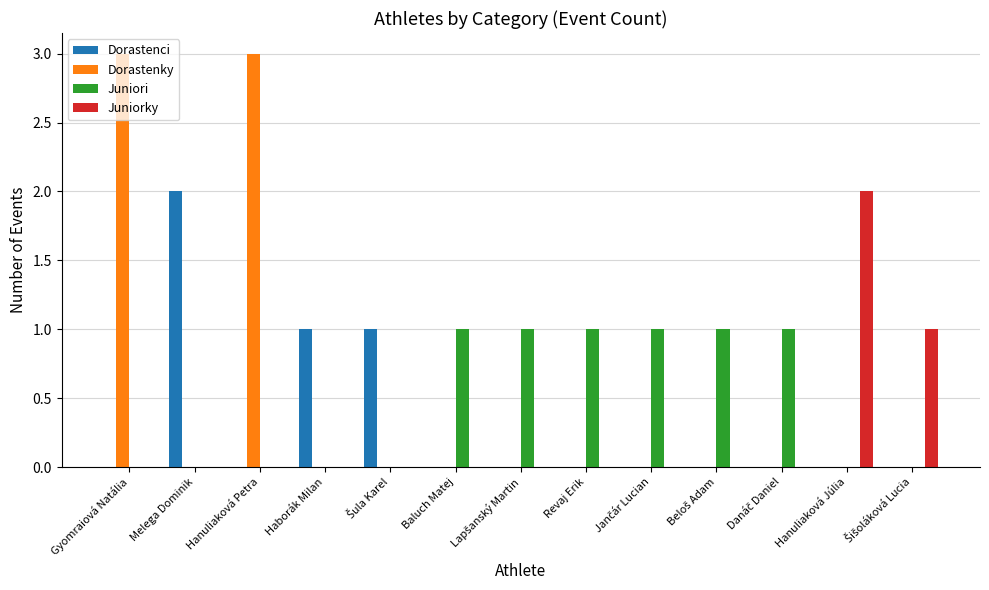

Are the bars grouped side by side (vs. stacked)?

Yes